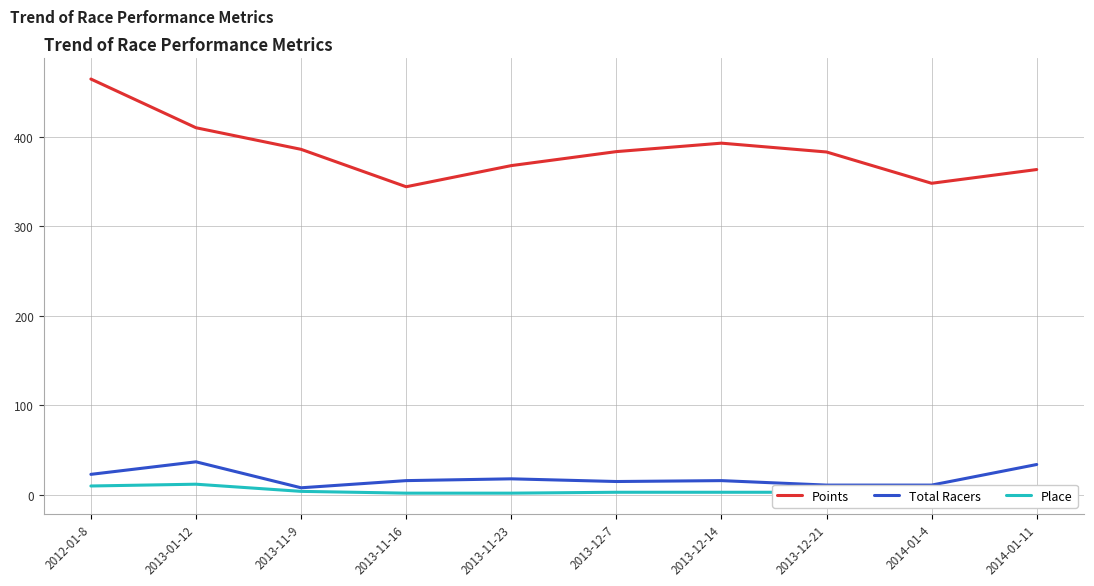

Which series has the widest spread of values?

Points